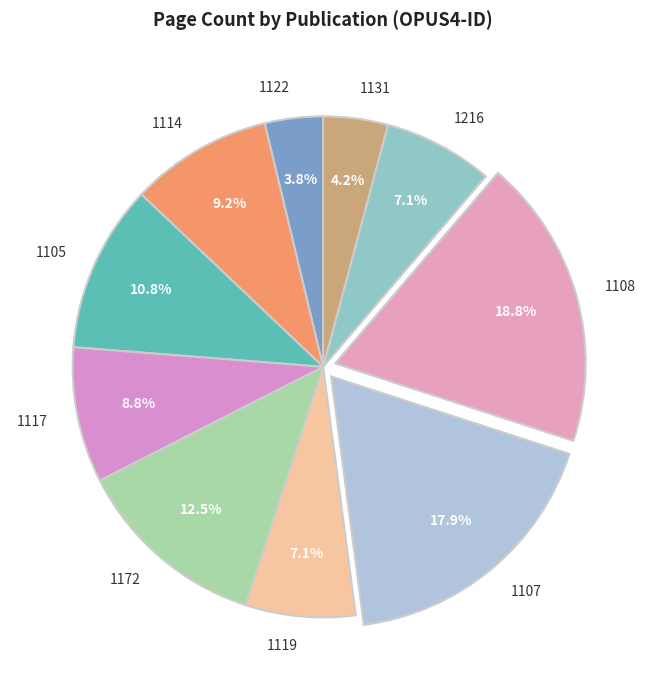

What percentage is NOT represented by 1107?

82.1%